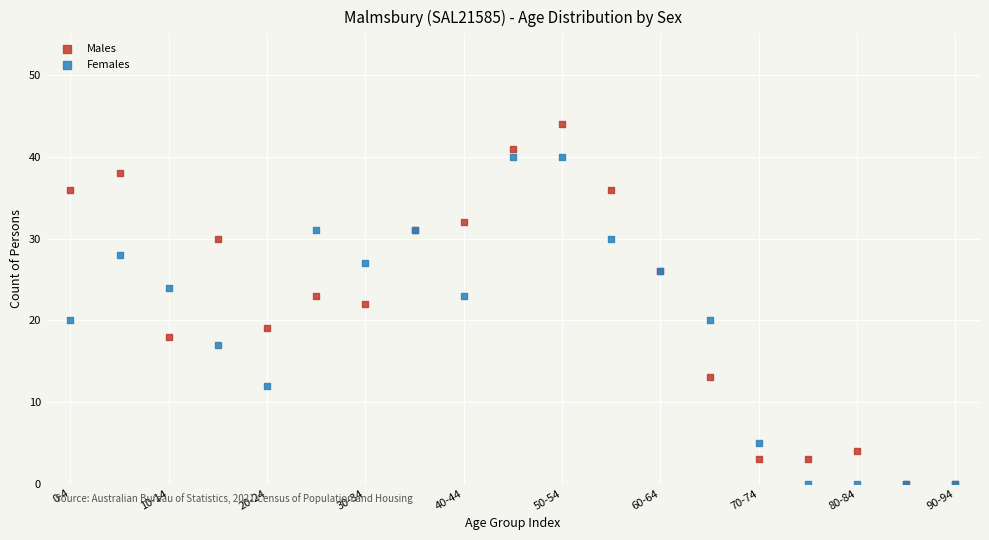

What are all the series names shown in the legend?

Males, Females